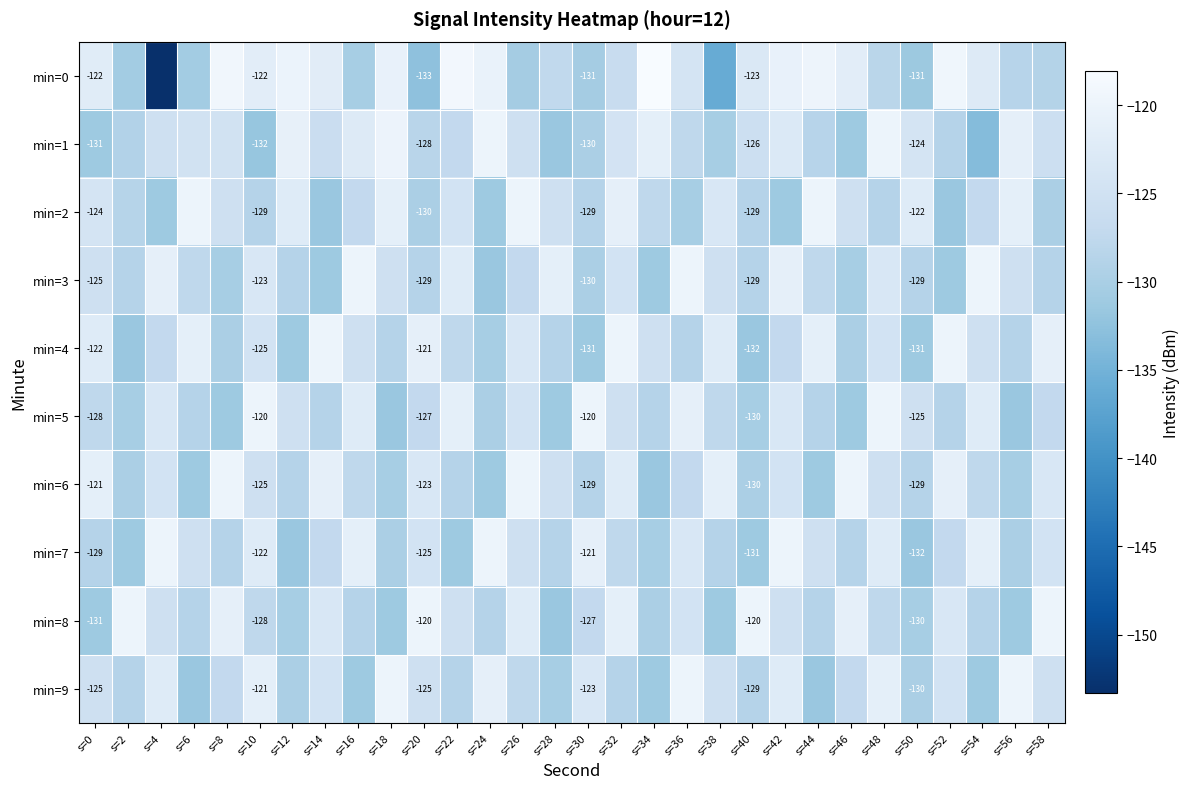

Which series has the widest spread of values?

min=0